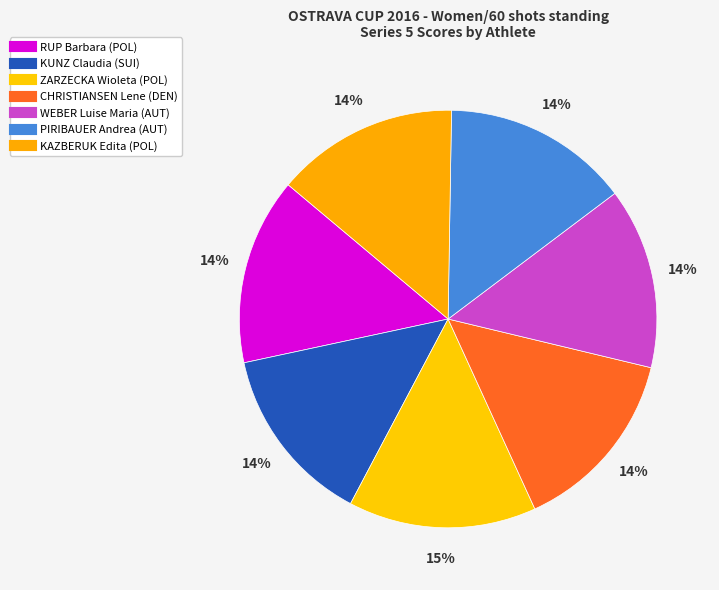

What is the change in value from RUP Barbara (POL) to KUNZ Claudia (SUI)?

-4.1